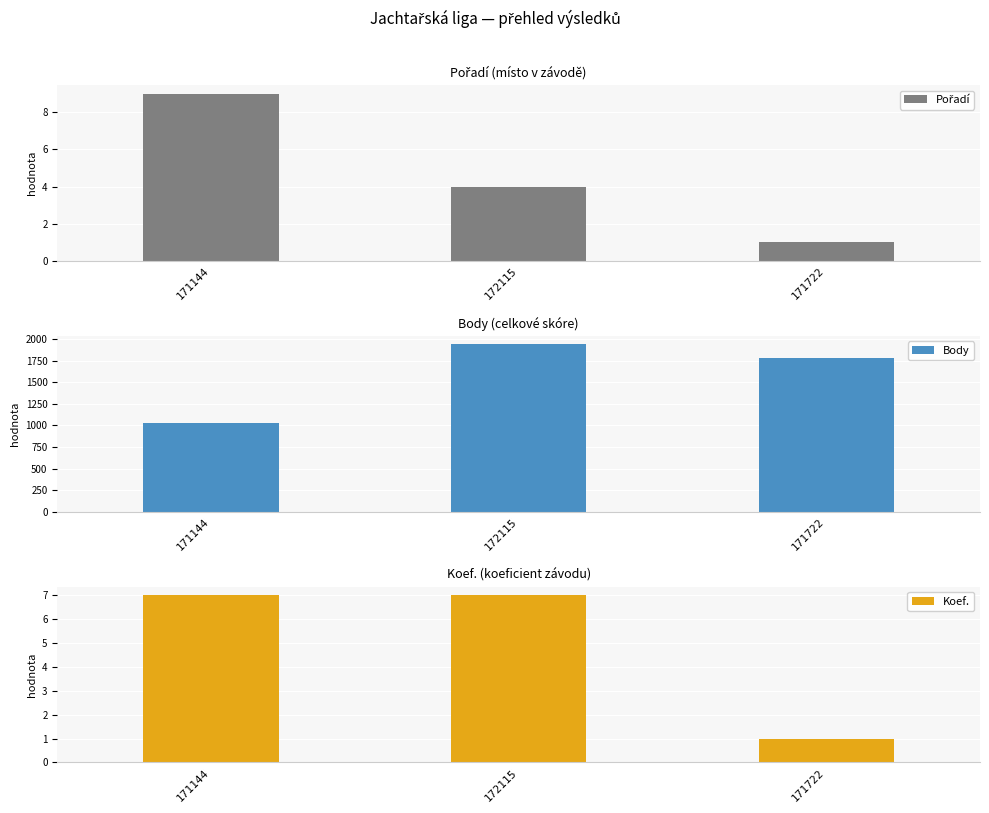

How many bars are there in each group?

3